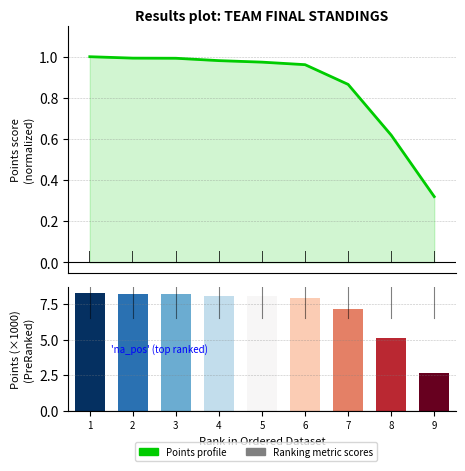

What is the value of the Ranking metric scores bar at the 2nd from the left?

8.2